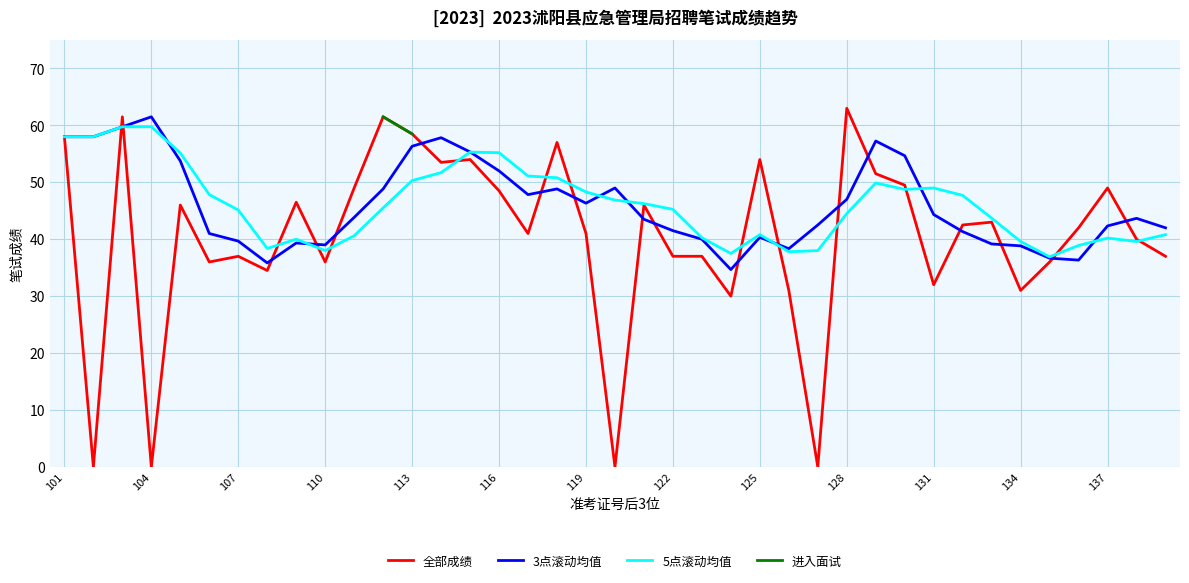

What is the maximum value for 3点滚动均值?

61.5